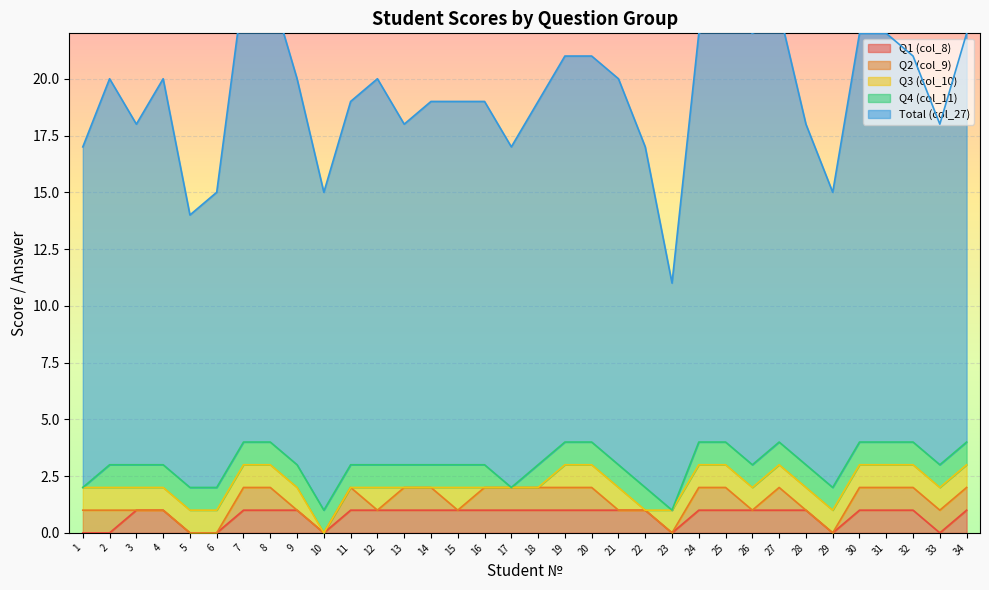

True or false: Q2 (col_9) has a value of 0 at 8.

False